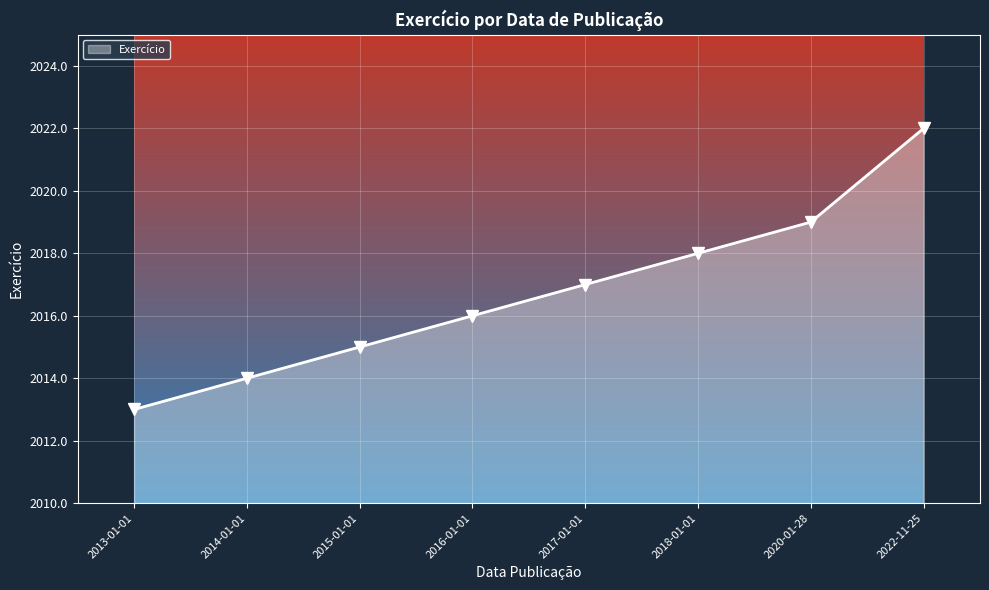

List the labels in order of value, smallest first.

2013-01-01, 2014-01-01, 2015-01-01, 2016-01-01, 2017-01-01, 2018-01-01, 2020-01-28, 2022-11-25